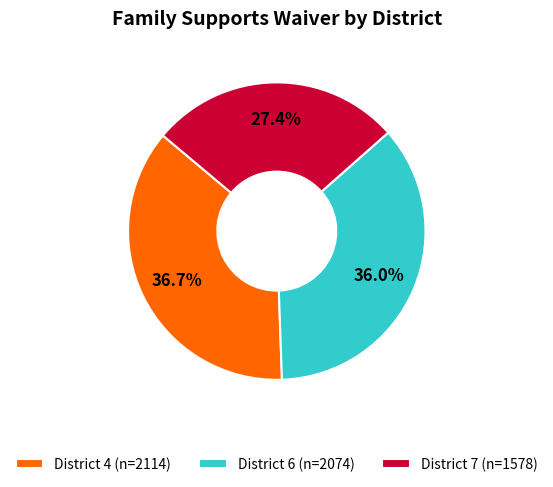

Combined, do District 4 (n=2114) and District 6 (n=2074) account for over 50%?

Yes